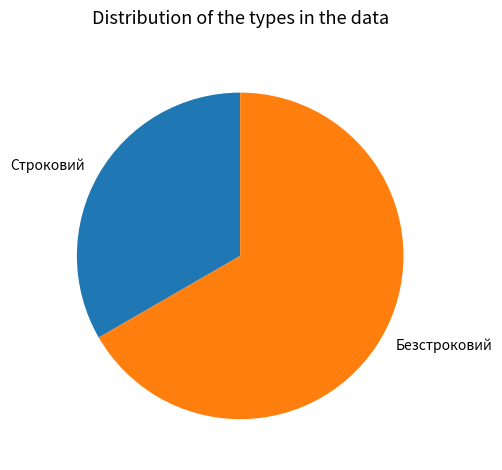

What is the ratio of the value at Строковий to the value at Безстроковий?

0.5